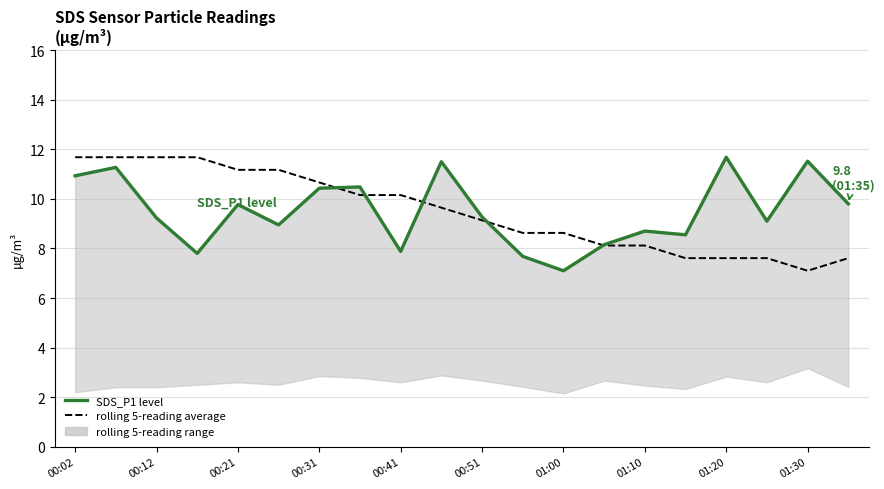

Does the chart display data point markers on the line(s)?

No